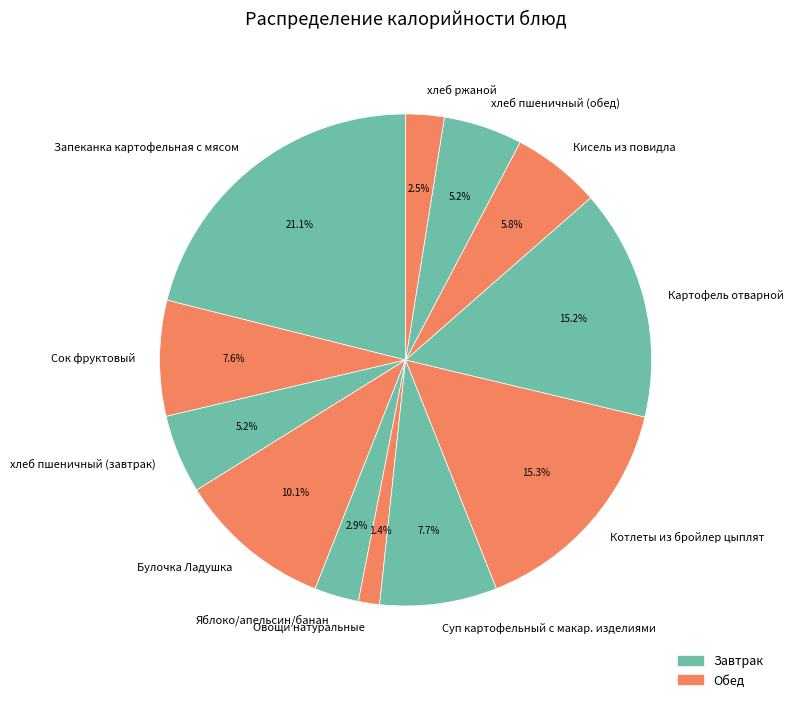

True or false: Яблоко/апельсин/банан accounts for 8% of the total.

False